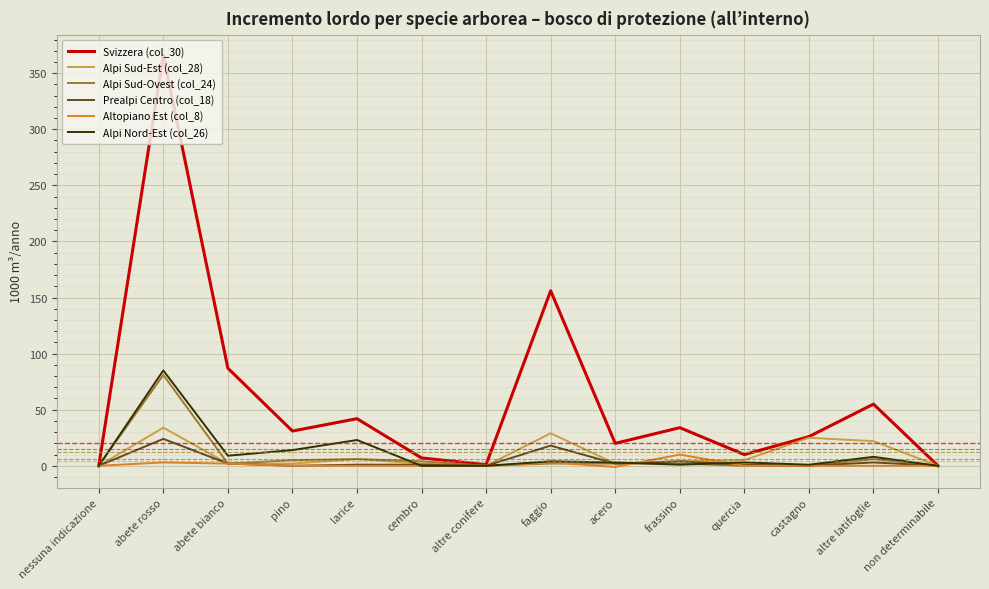

At which category is the sum across all series the highest?

abete rosso